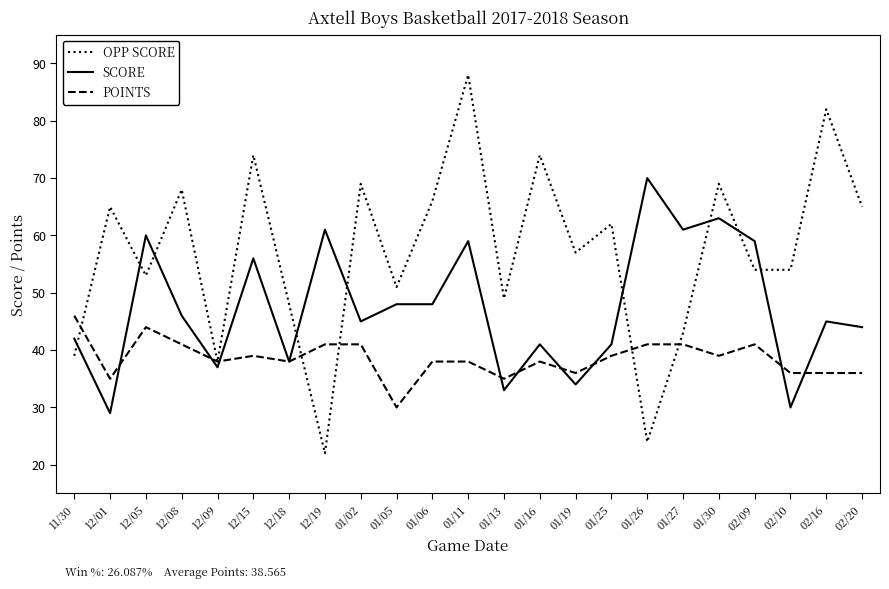

At which category does POINTS reach its first local peak?

12/05